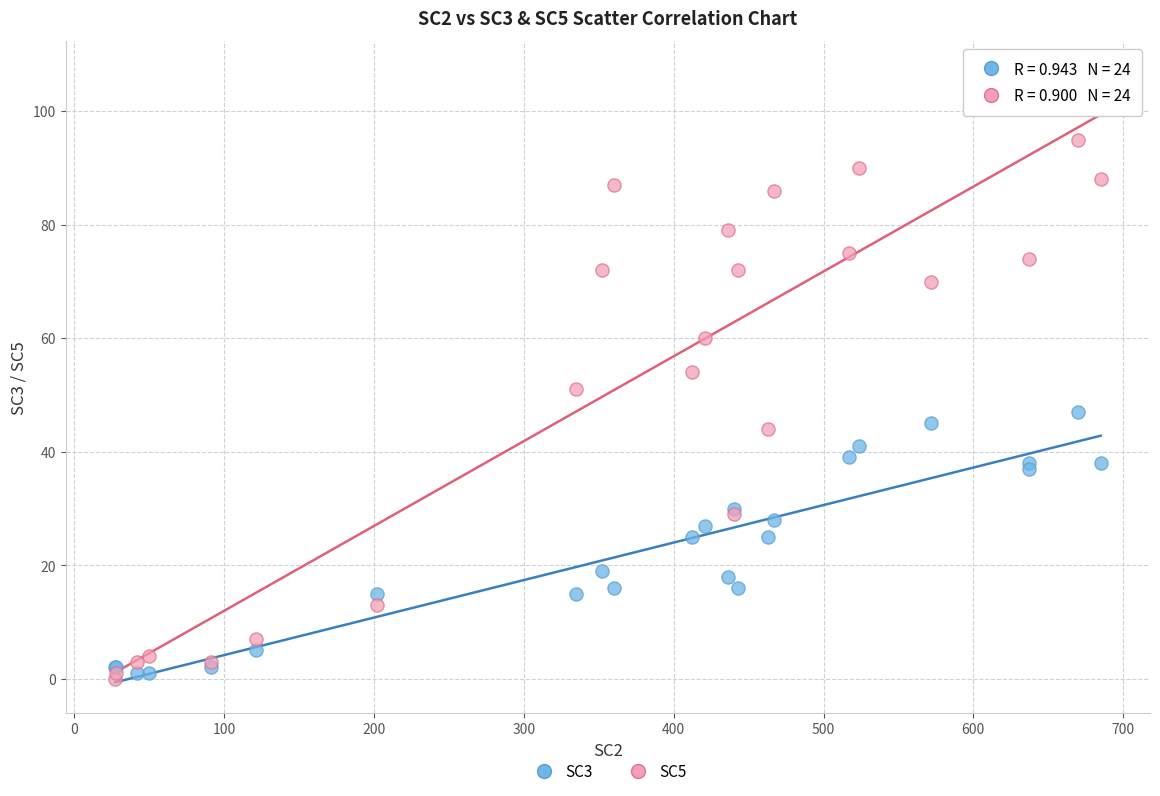

Which series reaches the maximum Y coordinate?

SC5